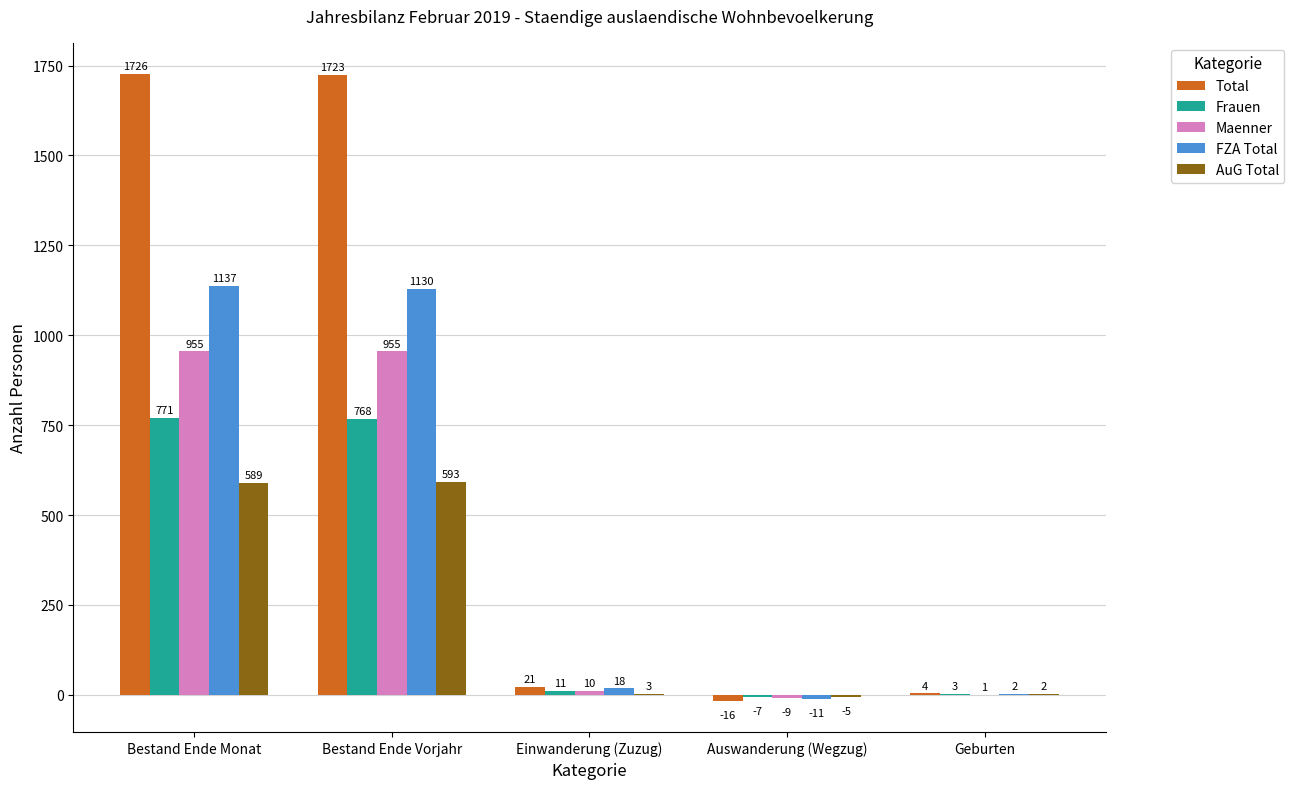

Is the value of FZA Total at Auswanderung (Wegzug) greater than the value of Frauen at Einwanderung (Zuzug)?

No